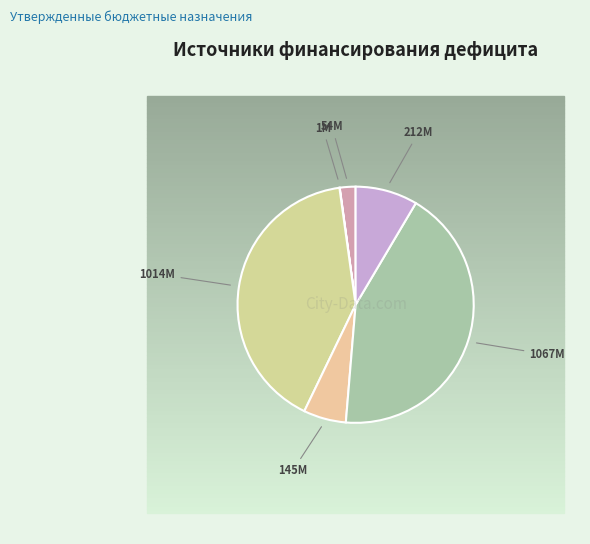

How many segments does this pie chart have?

6